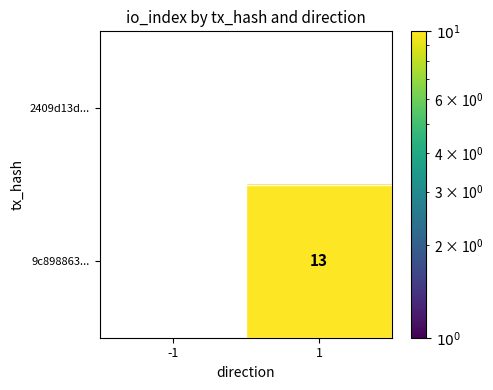

Reading left to right, what are all the values shown in this chart?

2409d13d...: -1=0	1=0
9c898863...: -1=0	1=13